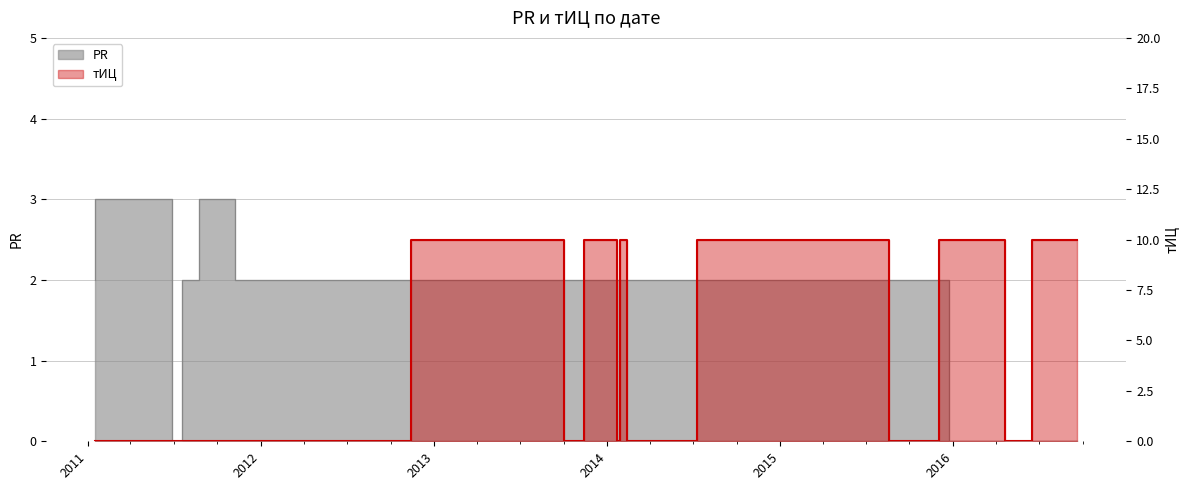

Which series has the widest spread of values?

тИЦ